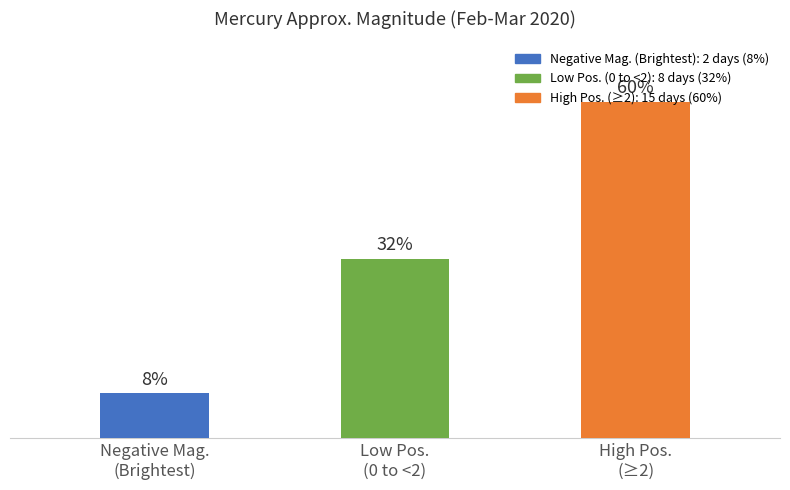

Rank the categories by value from highest to lowest.

High Pos.
(≥2), Low Pos.
(0 to <2), Negative Mag.
(Brightest)